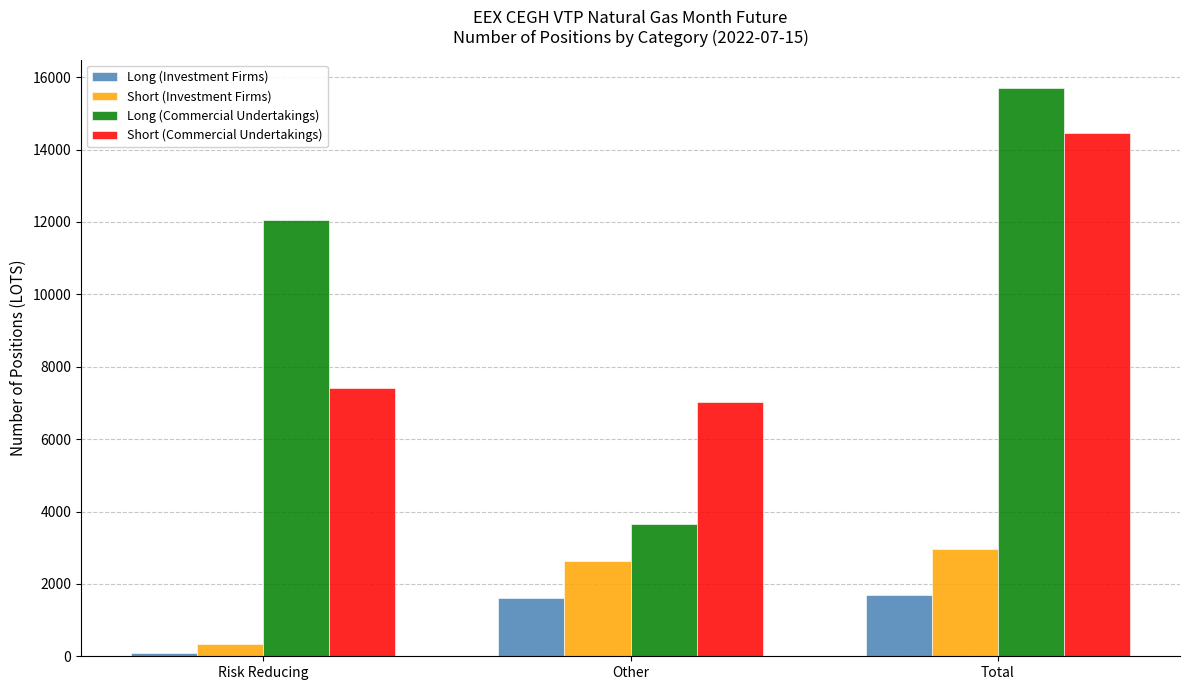

Is the value of Short (Investment Firms) at Other greater than the value of Long (Investment Firms) at Total?

Yes